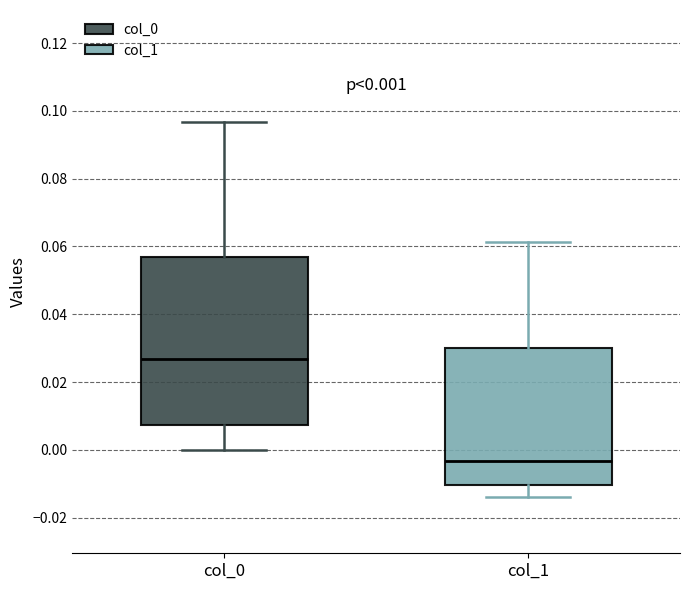

Comparing the boxes themselves (not the whiskers), which one is the tallest?

col_0